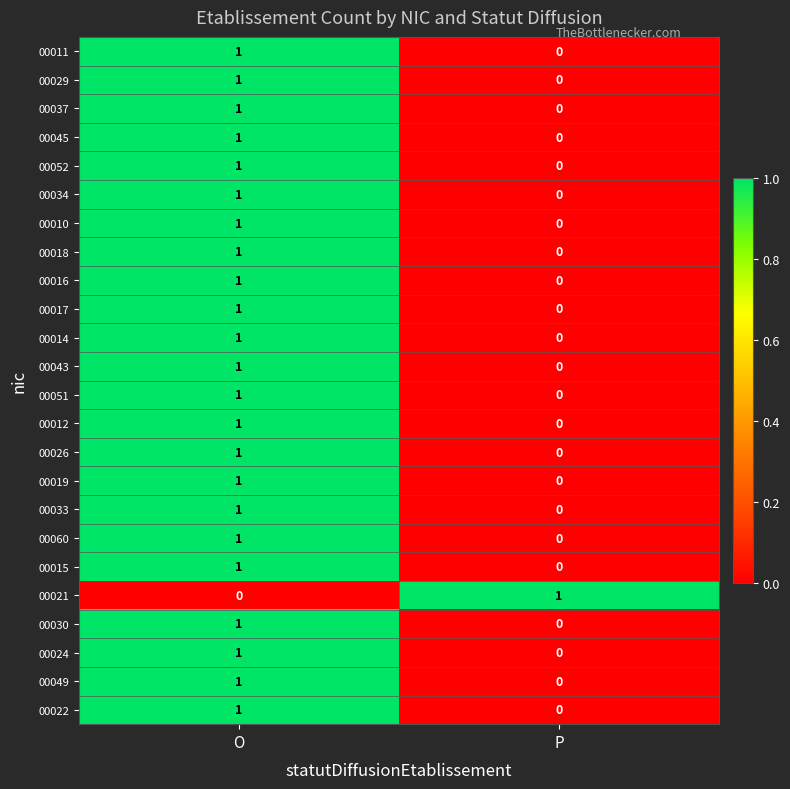

What is the total value across all series at O?

23